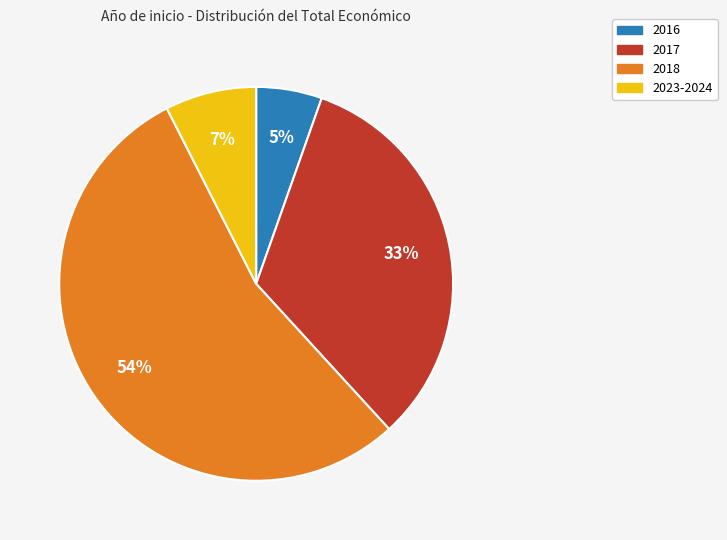

Do 2017 and 2023-2024 together represent more than half of the pie?

No